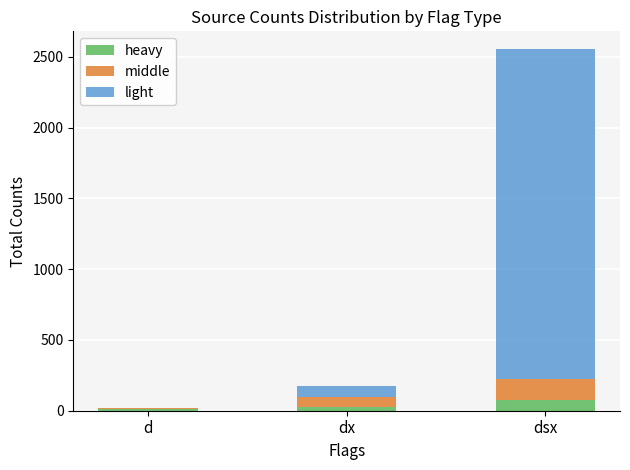

At which category is the sum across all series the highest?

dsx